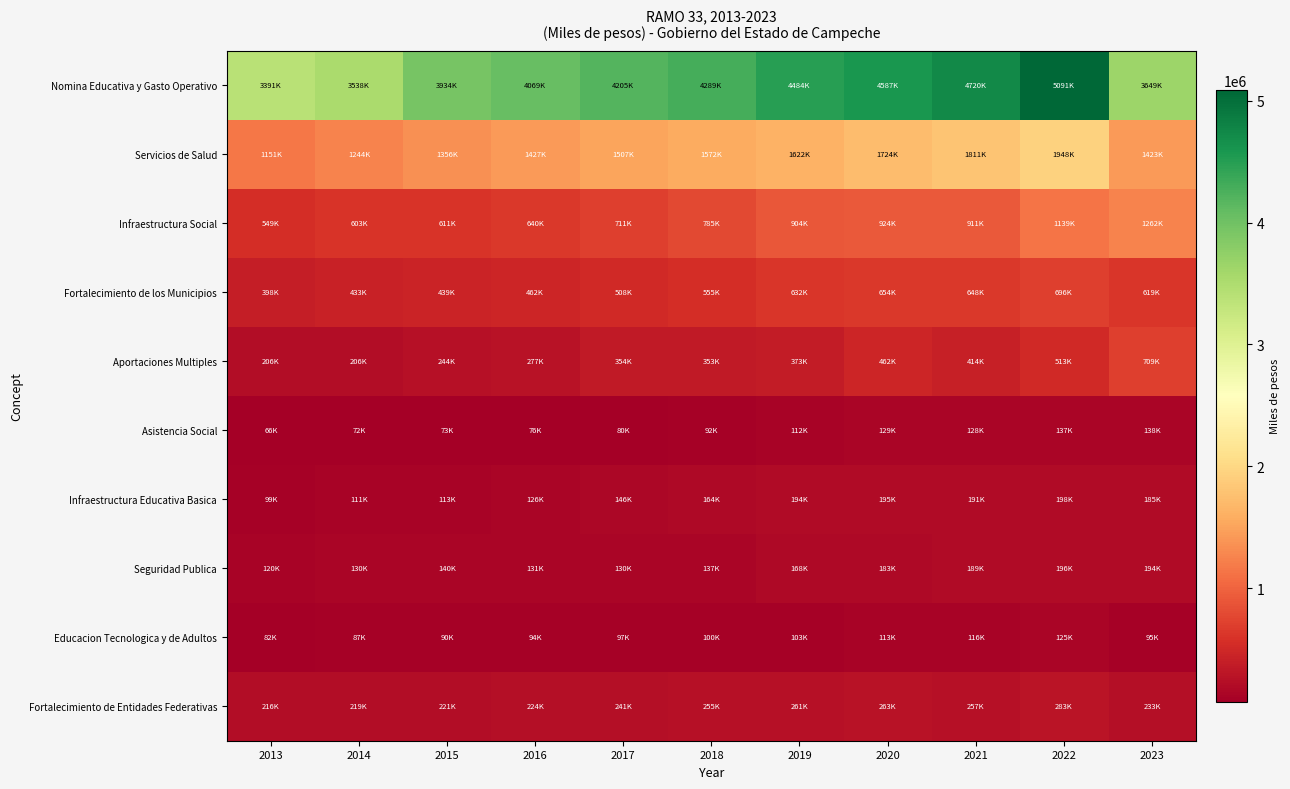

Reading right to left, extract all data points from this chart.

Nomina Educativa y Gasto Operativo: 2023=3648853	2022=5090572	2021=4719881	2020=4586764	2019=4483840	2018=4288575	2017=4205385	2016=4069313	2015=3933985	2014=3537600	2013=3391451
Servicios de Salud: 2023=1422669	2022=1948111	2021=1811486	2020=1724231	2019=1622431	2018=1572138	2017=1507240	2016=1426952	2015=1355593	2014=1243895	2013=1150508
Infraestructura Social: 2023=1261657	2022=1138692	2021=911293	2020=923873	2019=903973	2018=785475	2017=710789	2016=640101	2015=610952	2014=603181	2013=548719
Fortalecimiento de los Municipios: 2023=618711	2022=695826	2021=648440	2020=654333	2019=631798	2018=555476	2017=508306	2016=462144	2015=438673	2014=432746	2013=398379
Aportaciones Multiples: 2023=709324	2022=513478	2021=413938	2020=461651	2019=373156	2018=352629	2017=354238	2016=276784	2015=243722	2014=205970	2013=205553
Asistencia Social: 2023=138434	2022=136687	2021=127680	2020=129231	2019=112476	2018=91988	2017=80260	2016=76454	2015=73146	2014=71889	2013=65581
Infraestructura Educativa Basica: 2023=185357	2022=198288	2021=190657	2020=194864	2019=193953	2018=163887	2017=146077	2016=126124	2015=112670	2014=110861	2013=99127
Seguridad Publica: 2023=194171	2022=196133	2021=188953	2020=182774	2019=167774	2018=136809	2017=130294	2016=130579	2015=140219	2014=130291	2013=119855
Educacion Tecnologica y de Adultos: 2023=95287	2022=125225	2021=116205	2020=113365	2019=103218	2018=100134	2017=96678	2016=94425	2015=89867	2014=86564	2013=82186
Fortalecimiento de Entidades Federativas: 2023=232946	2022=283166	2021=257181	2020=263175	2019=261249	2018=254843	2017=241305	2016=224163	2015=221048	2014=219376	2013=215558